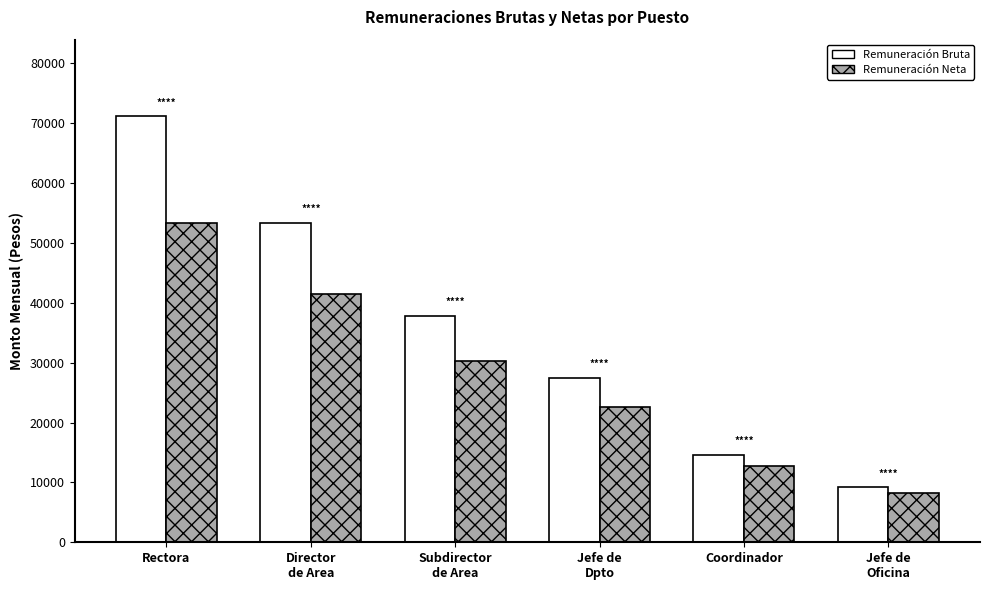

What position from the left is Jefe de
Dpto?

4